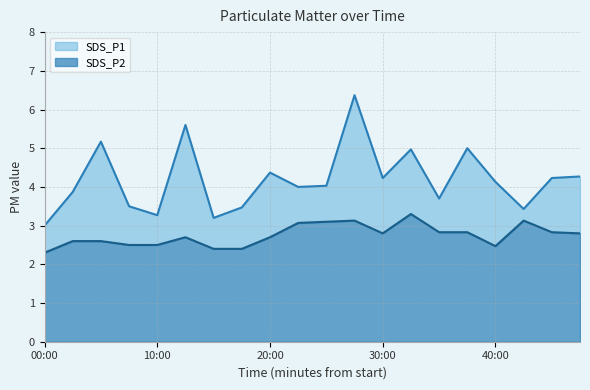

Which category has the highest value in the SDS_P1 series?

27:30